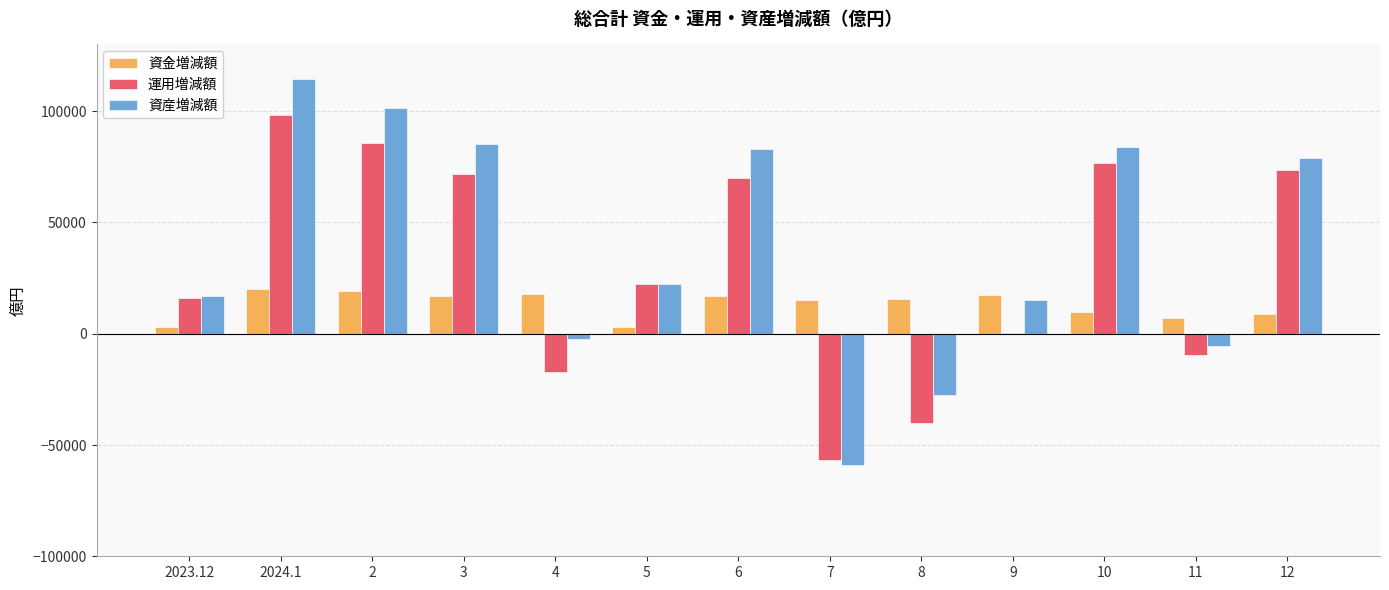

Which series changed the most between 10 and 11?

資産増減額